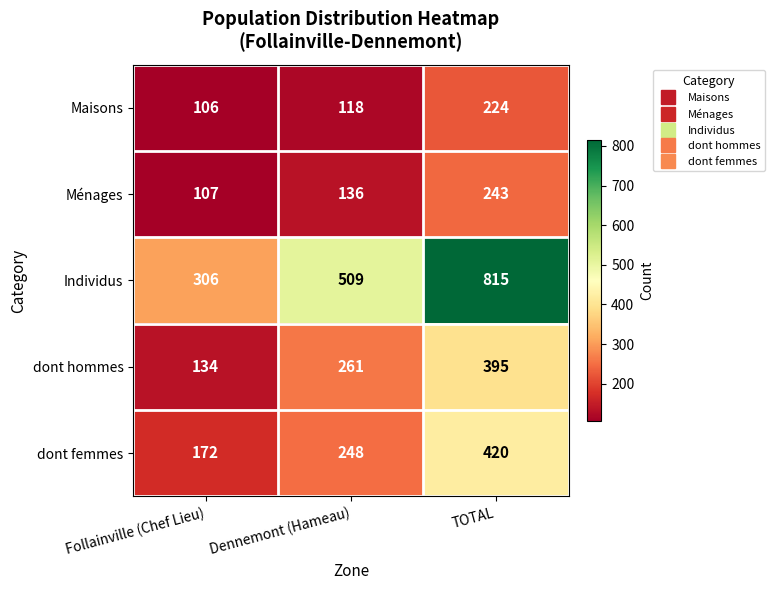

How many values in the dont femmes series are below 248?

1